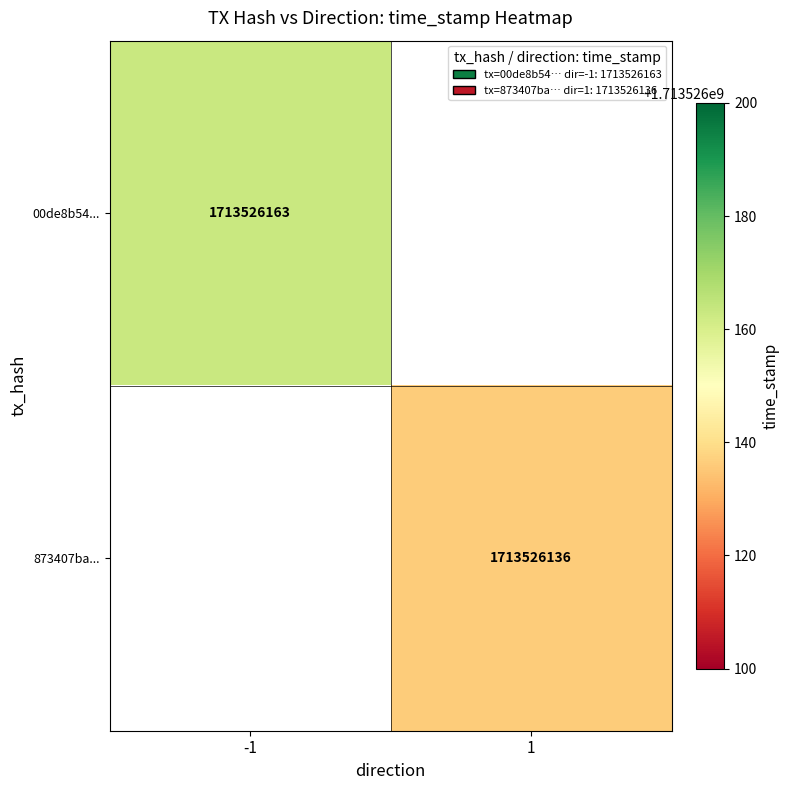

What is the difference between the 873407ba98b2f4ae7cf896cd520dd76b7a95356 values at time_stamp and direction?

1713526135